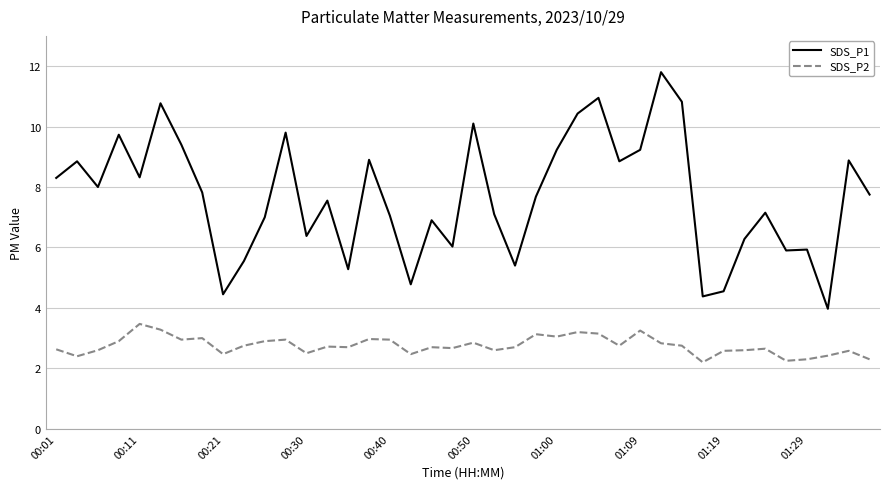

What is the difference between the maximum and minimum values in the SDS_P1 series?

7.8